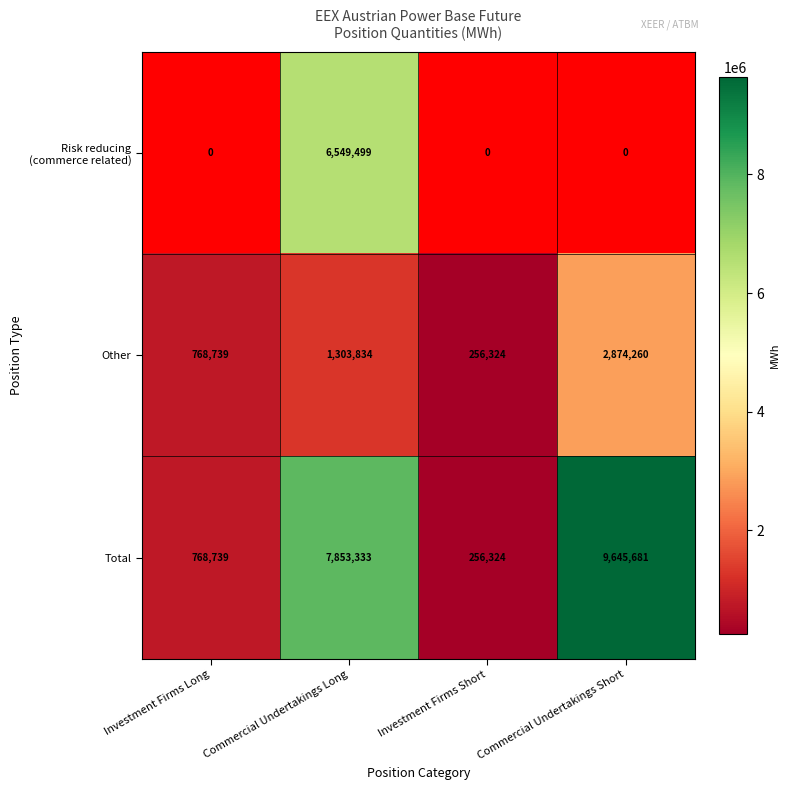

Is the value of Other at Investment Firms Short greater than the value of Total at Commercial Undertakings Short?

No